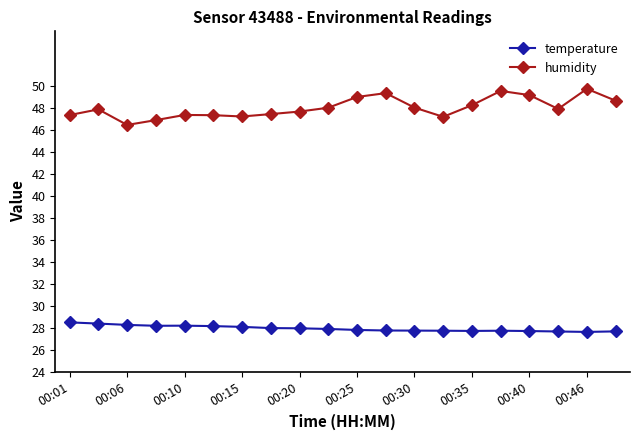

Rank the series by their maximum value, from highest to lowest.

humidity, temperature